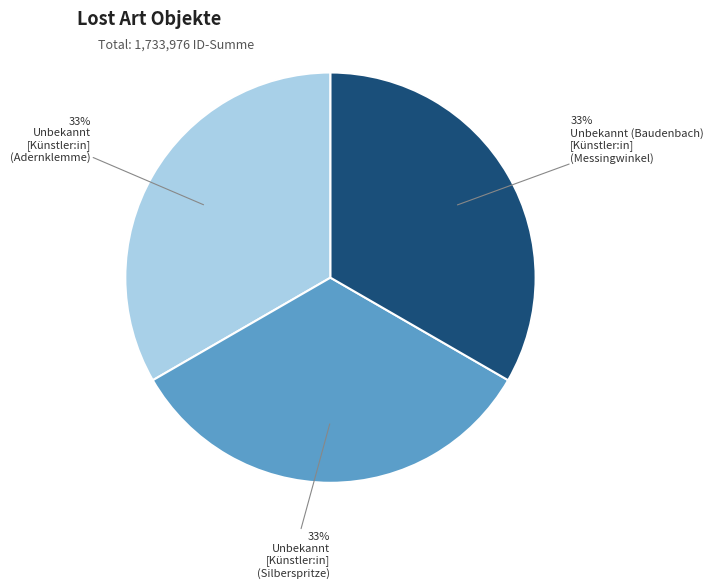

To the nearest percent, what is the average slice percentage?

33%